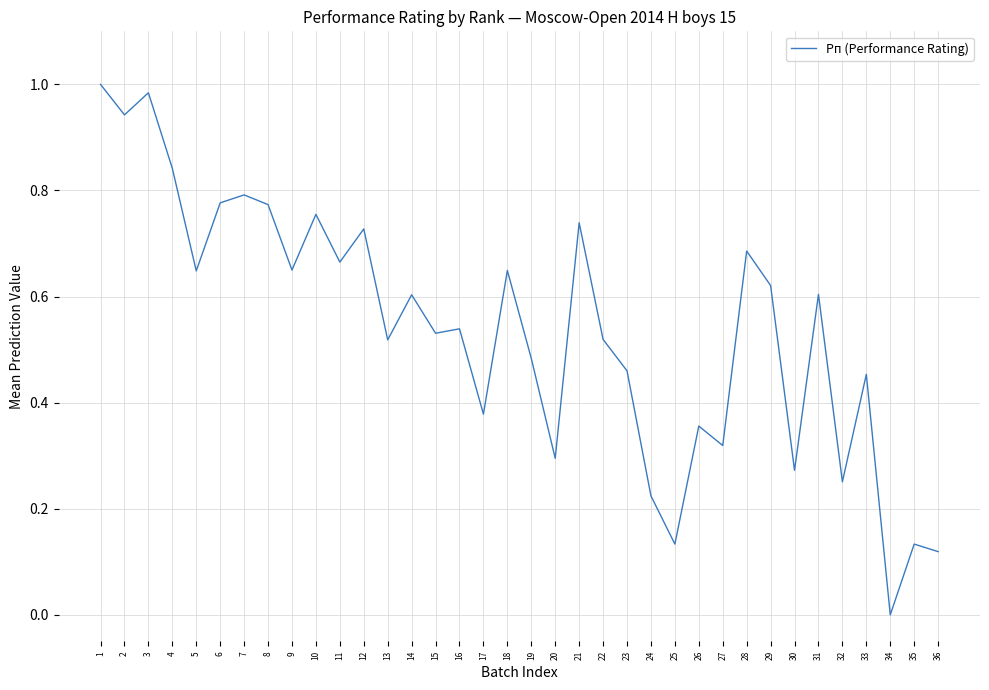

At which category does the chart reach its minimum across all series?

34